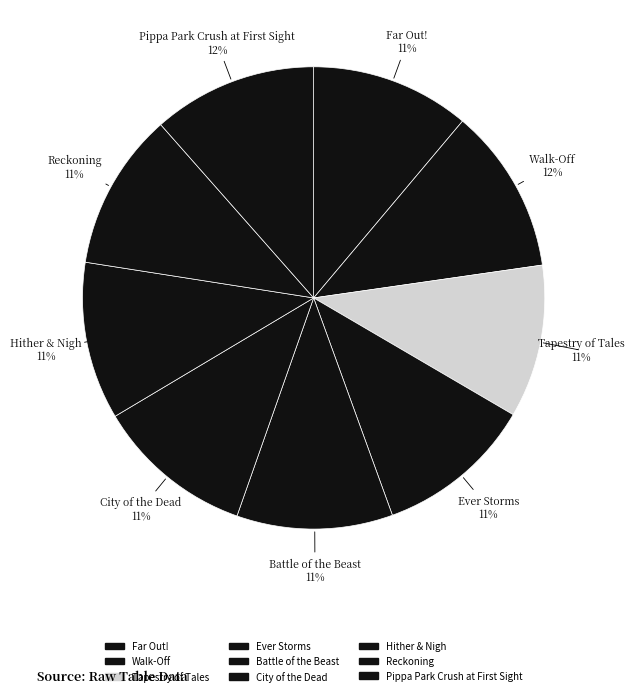

How many slices are in this pie chart?

9